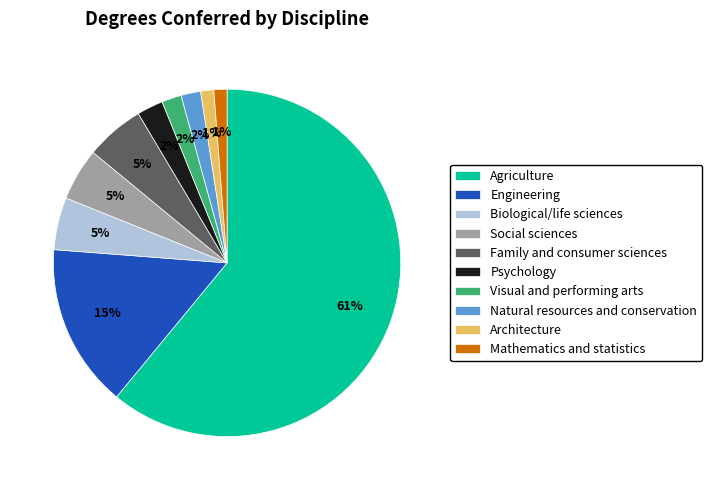

To the nearest percent, what portion does Mathematics and statistics represent?

1%